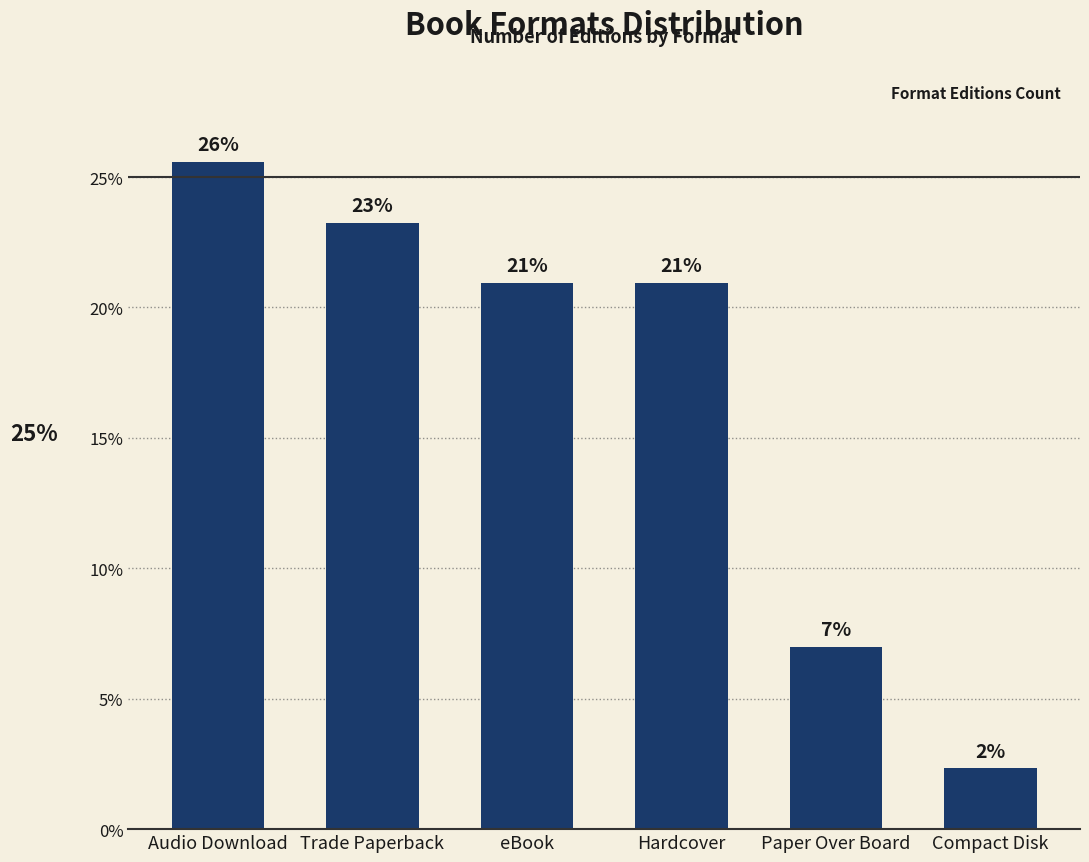

The value at Trade Paperback is 23.3. True or false?

True